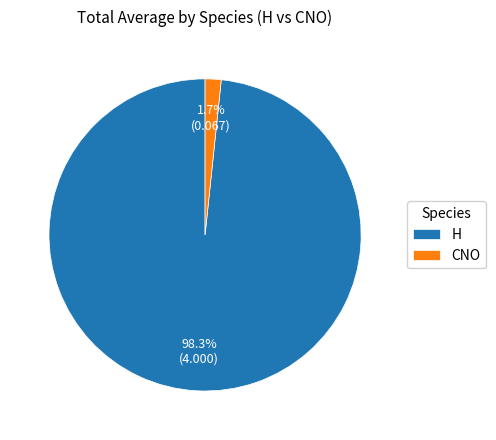

Is the sum of H and CNO greater than half?

Yes